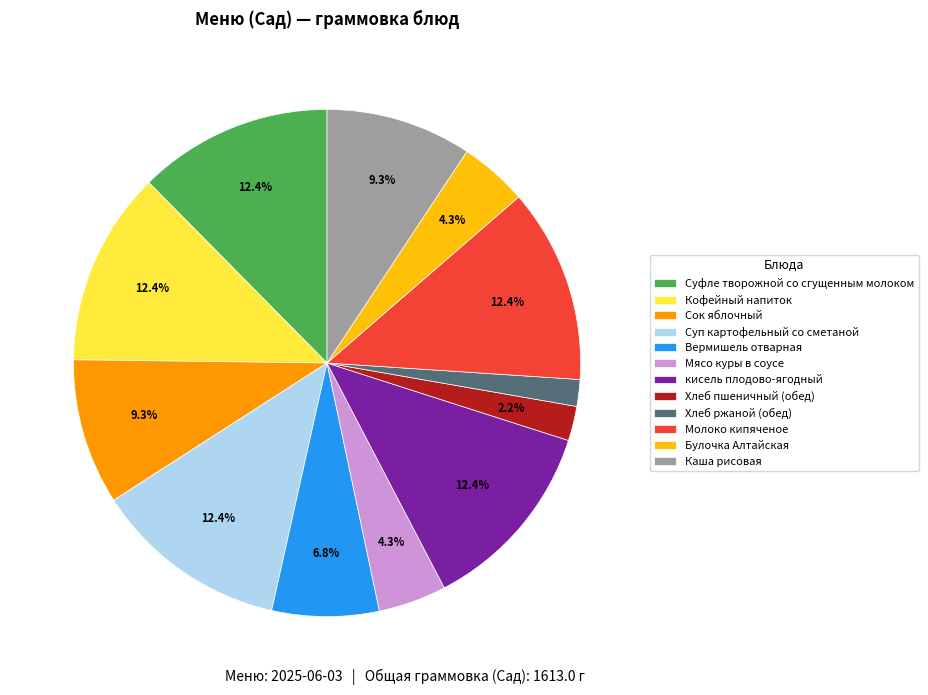

How many slices are in this pie chart?

12